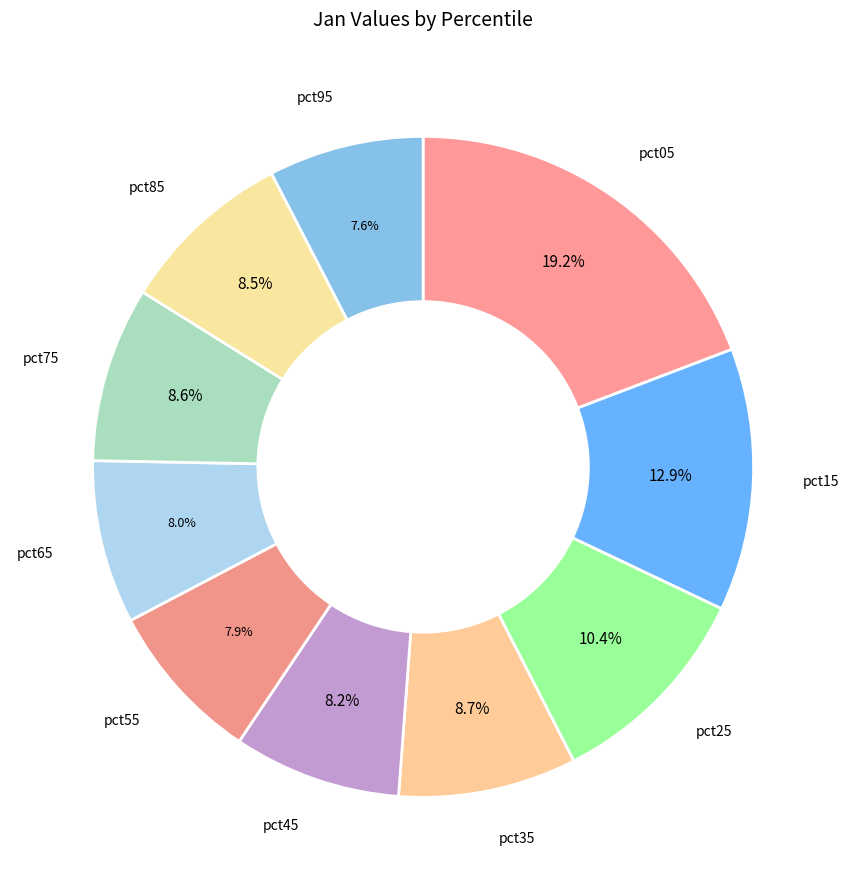

Which category has the biggest portion of the pie?

pct05